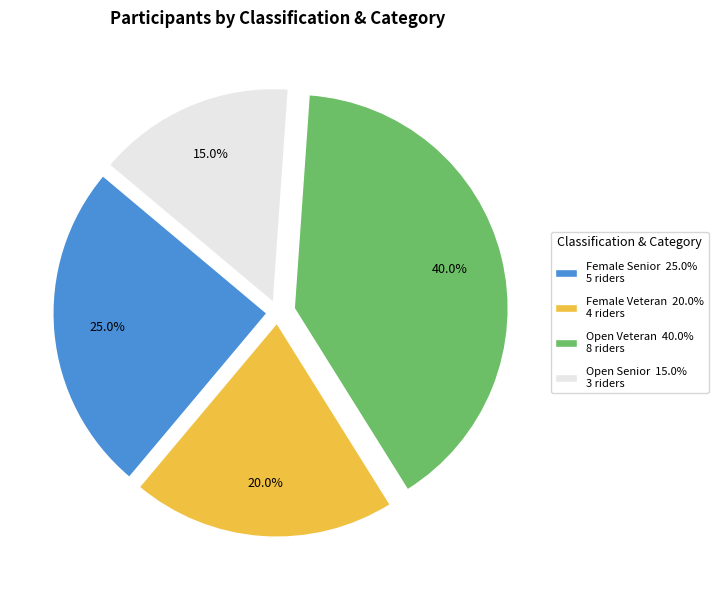

What is the ratio of the value at Female Senior 25.0% 5 riders to the value at Open Senior 15.0% 3 riders?

1.7